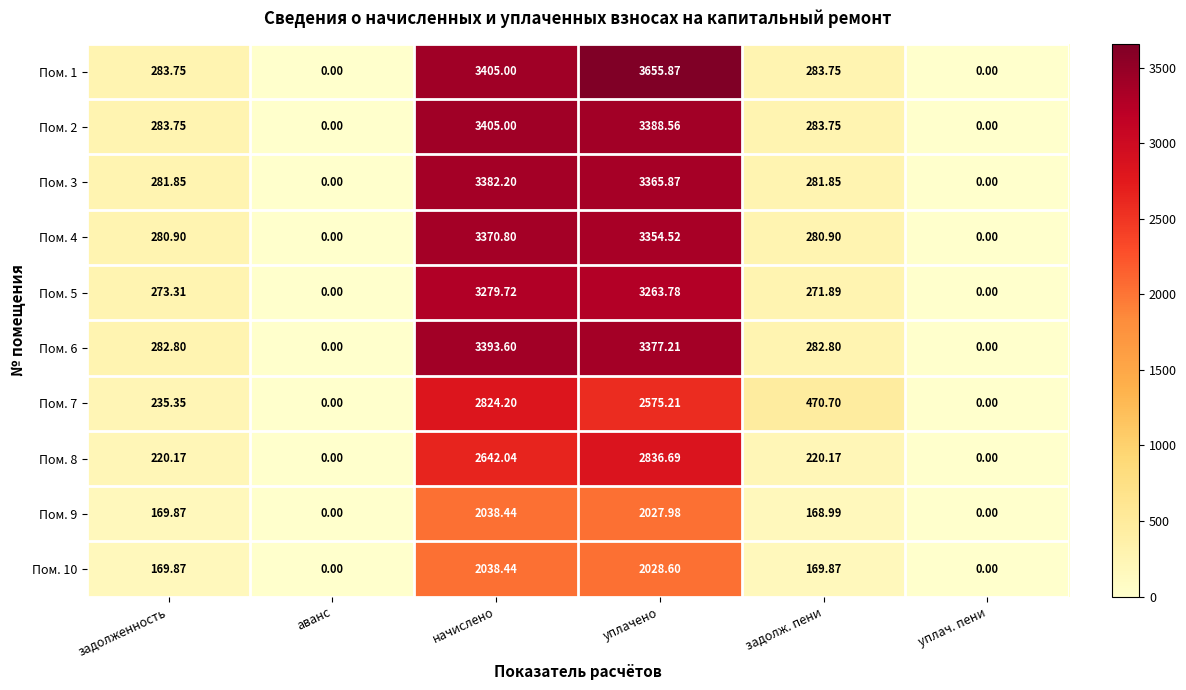

Which series has the largest total across all categories?

Пом. 1